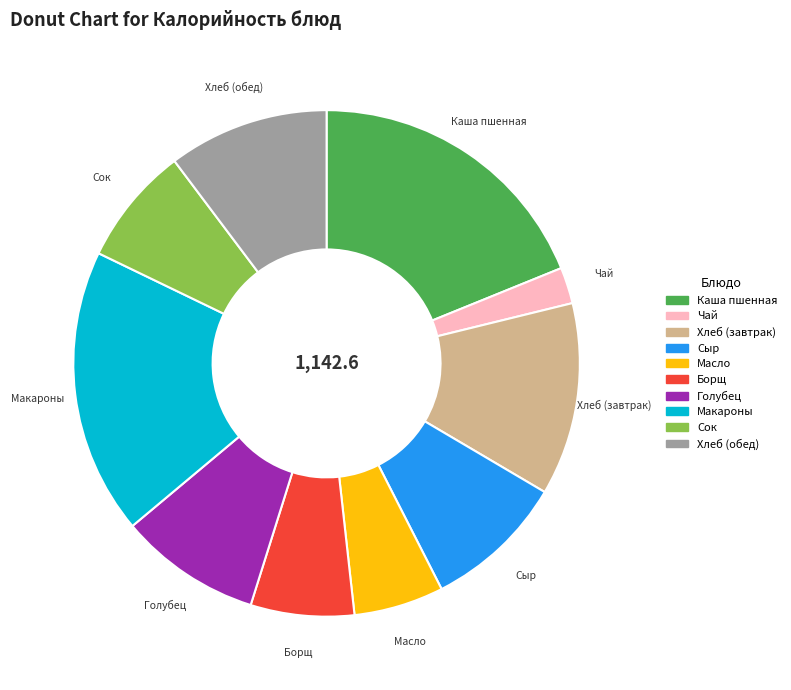

Is it true that Голубец is 1% of the pie?

False